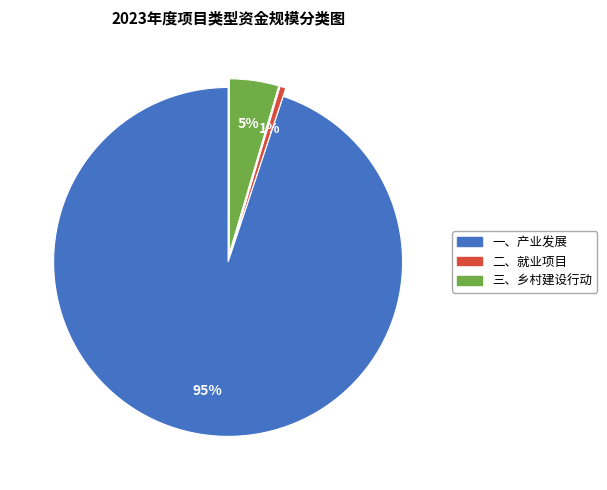

What percentage is the 二、就业项目 slice, to the nearest percent?

1%